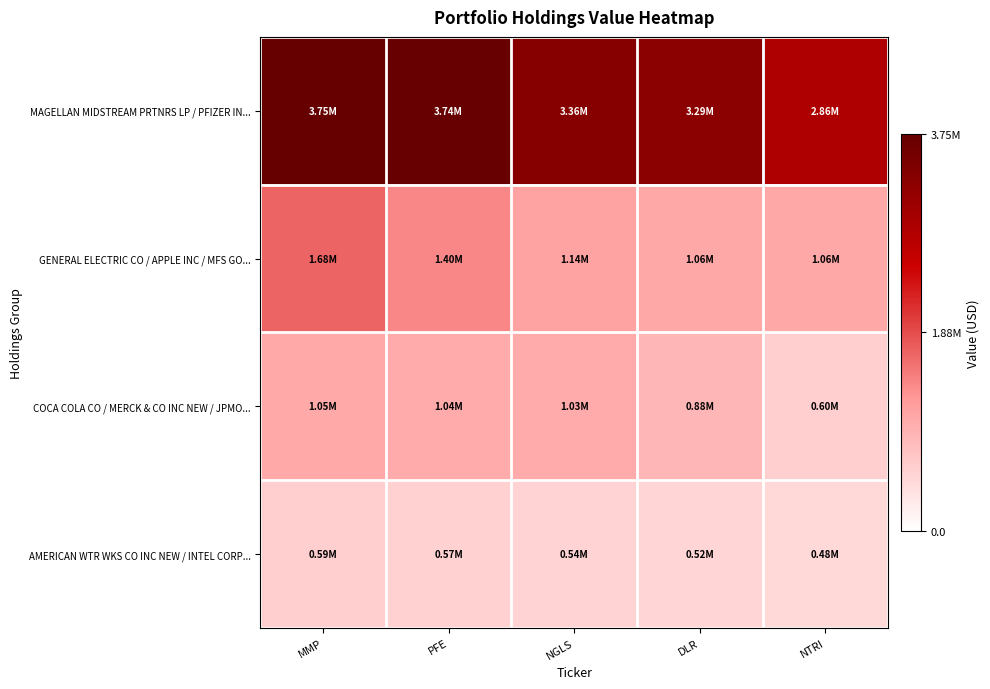

What is the total value across all series at MMP?

7075000